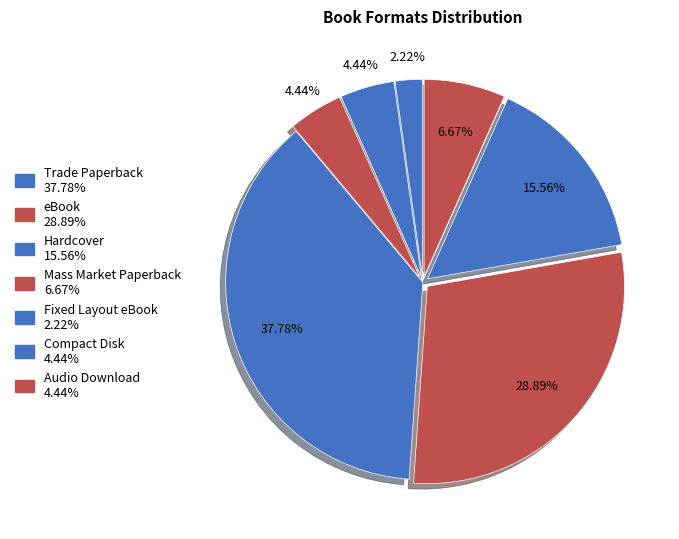

To the nearest percent, what portion does Hardcover represent?

16%